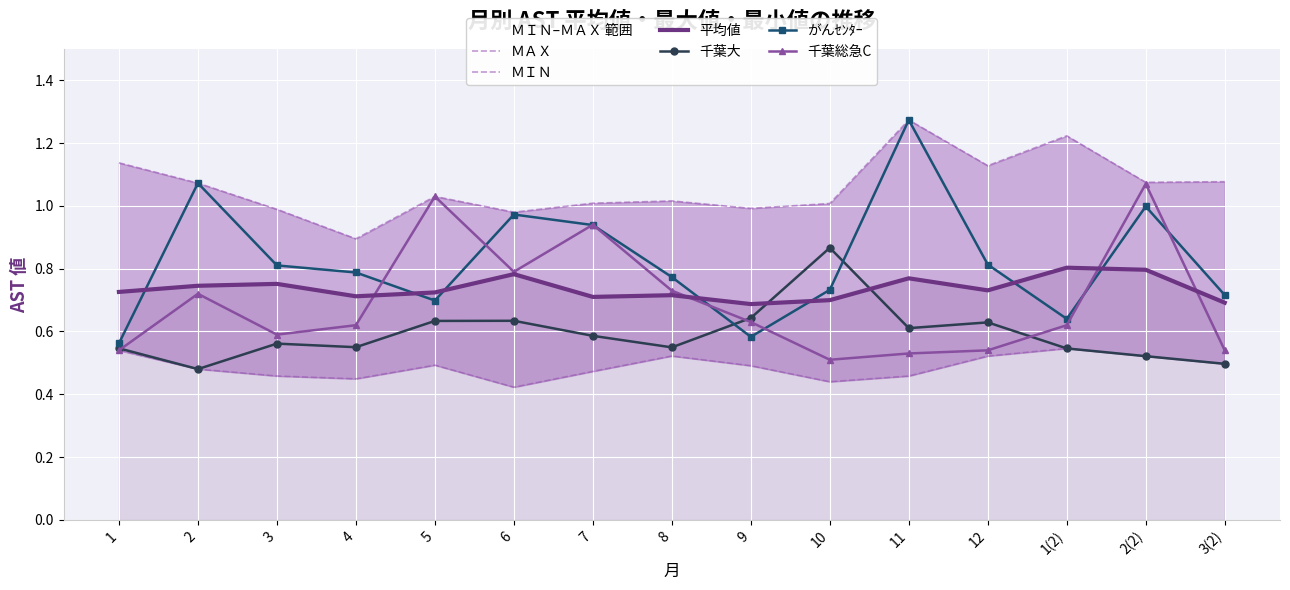

At which category does ＭＡＸ reach its first local peak?

5